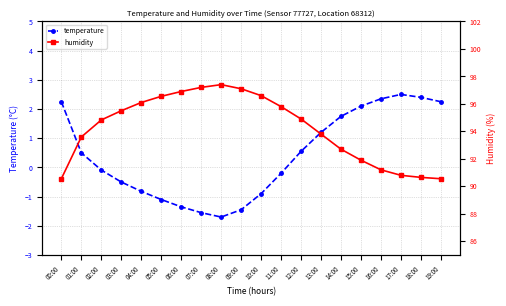

In temperature, how many points are lower than both neighbors (excluding endpoints)?

1